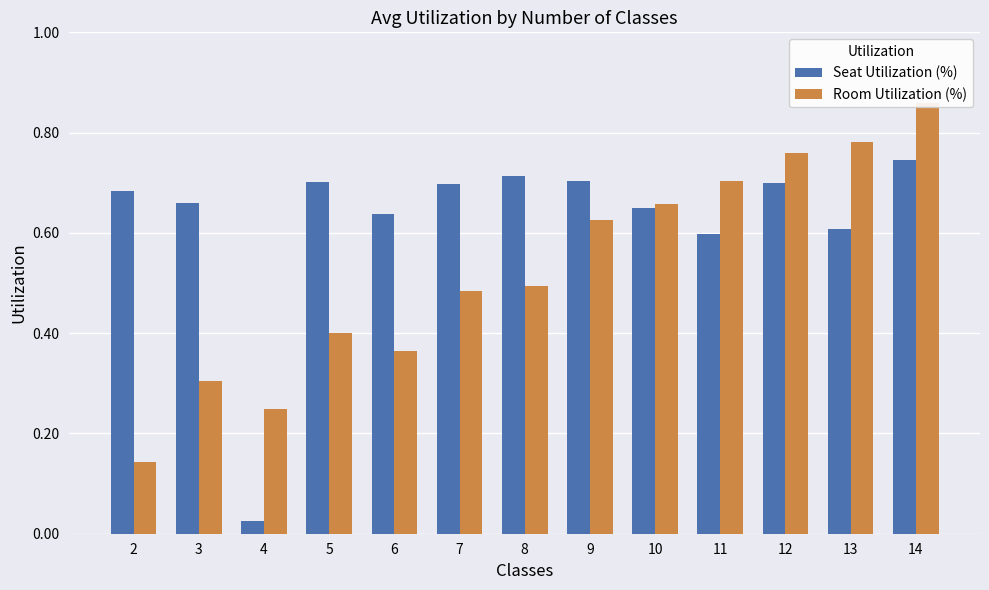

Where is Seat Utilization (%) nearest to the value 0?

4